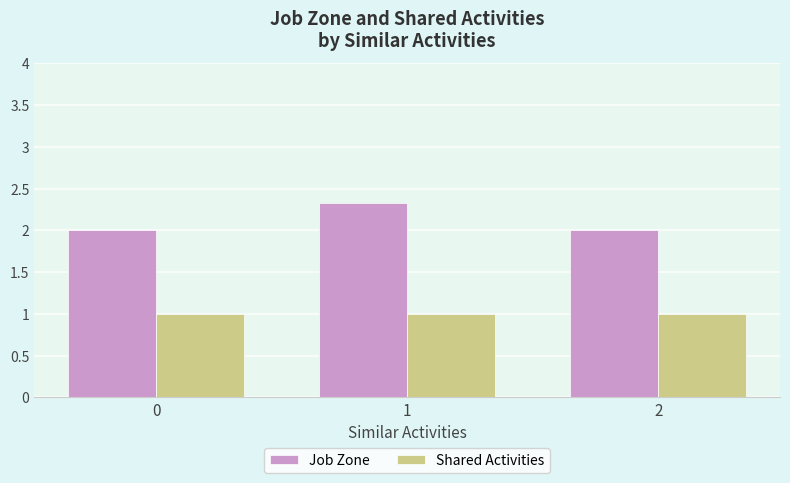

Are the bars horizontal?

No